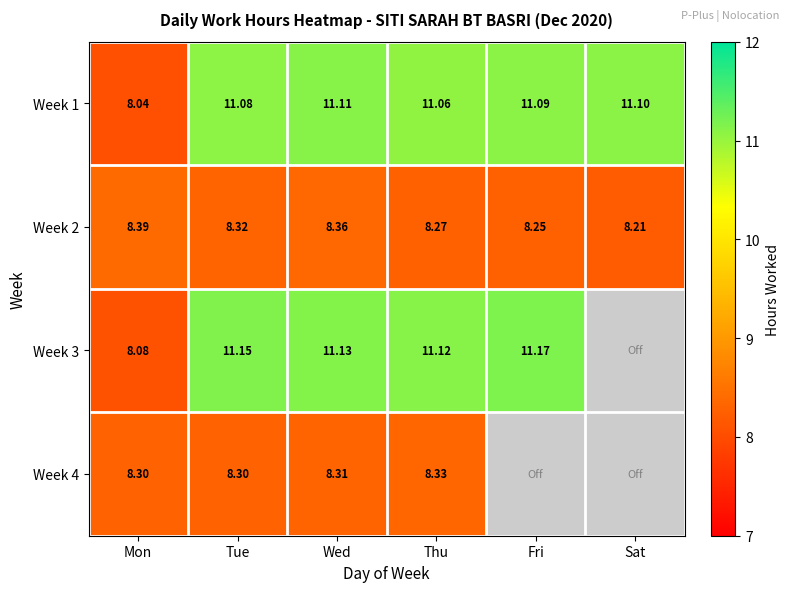

What is the difference between the maximum and minimum values in the Week 2 series?

0.2